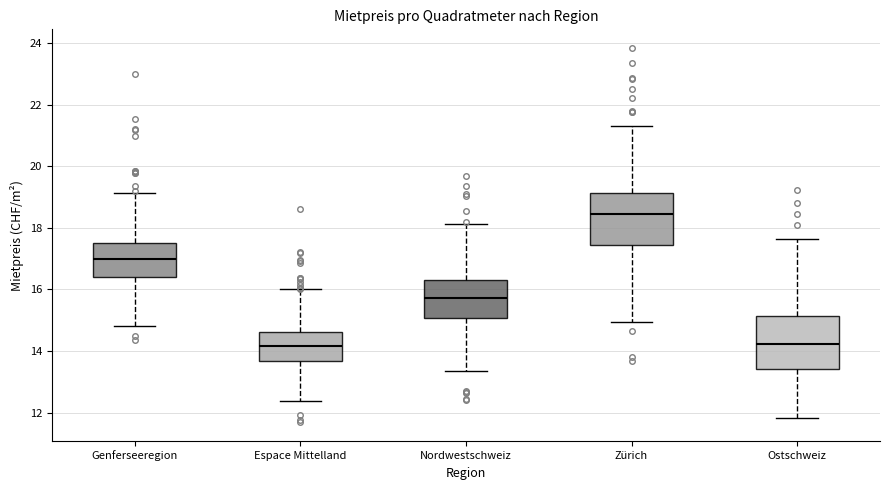

Reading left to right, transcribe this box plot: for each box, give where its median line is, the range the box spans, and where its two whiskers end, as read against the y-axis. The values are not printed on the chart, so give them approximately, as read against the axis.

Genferseeregion: median 17.0, box 16.4 to 17.6, whiskers 14.8 to 19.2
Espace Mittelland: median 14.2, box 13.6 to 14.6, whiskers 12.4 to 16.0
Nordwestschweiz: median 15.8, box 15.0 to 16.4, whiskers 13.4 to 18.2
Zürich: median 18.4, box 17.4 to 19.2, whiskers 15.0 to 21.4
Ostschweiz: median 14.2, box 13.4 to 15.2, whiskers 11.8 to 17.6